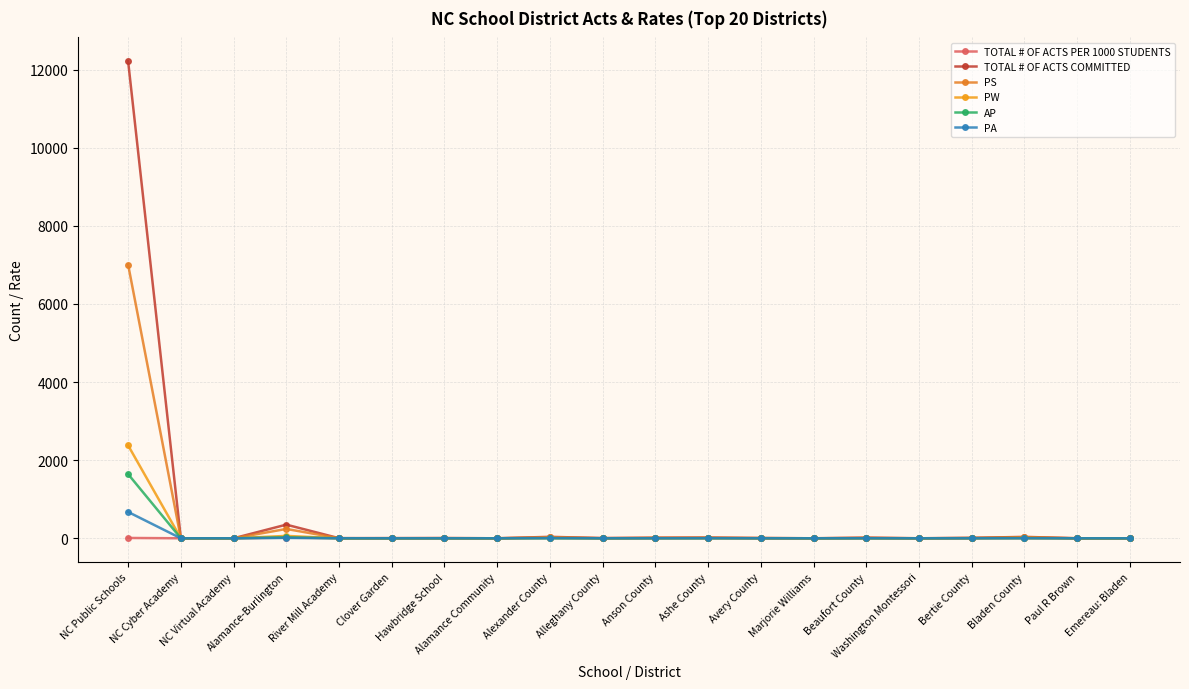

What are all the series names shown in the legend?

TOTAL # OF ACTS PER 1000 STUDENTS, TOTAL # OF ACTS COMMITTED, PS, PW, AP, PA